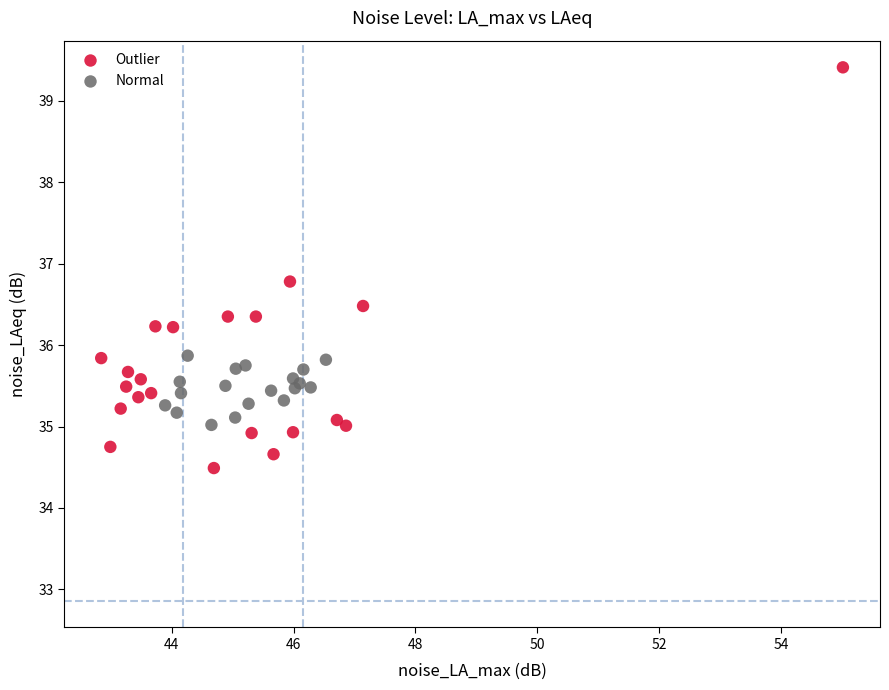

Which series has the largest Y range (max minus min)?

Outlier